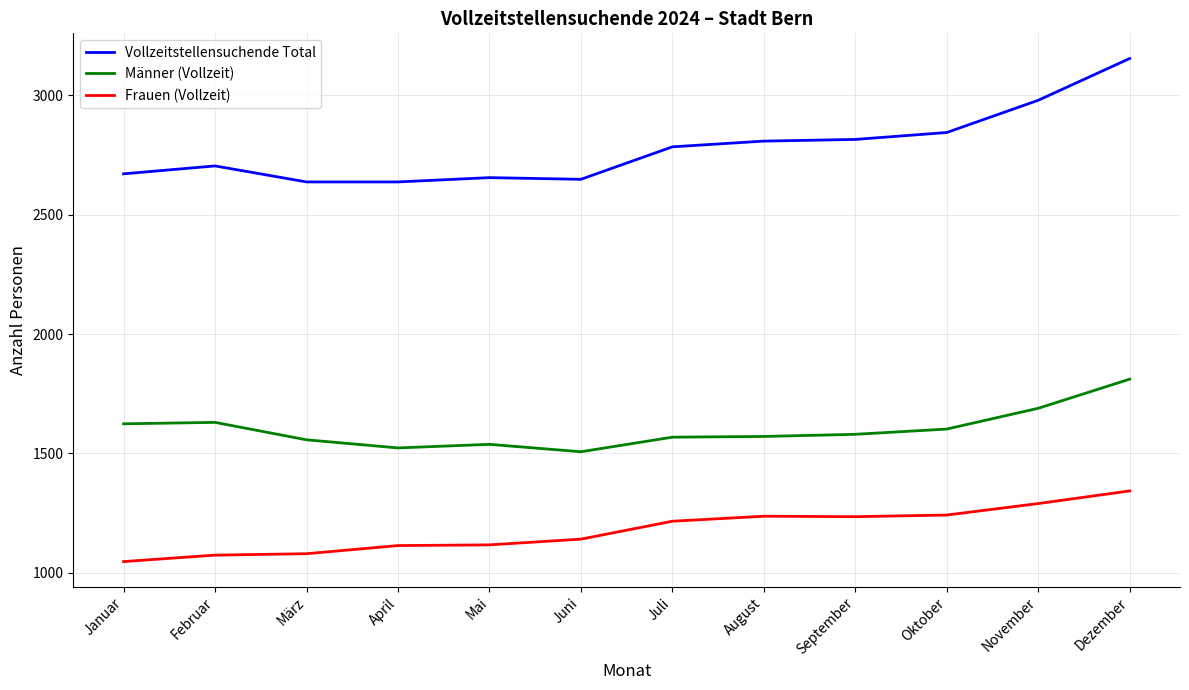

True or false: Frauen (Vollzeit) and Männer (Vollzeit) intersect in this chart.

False